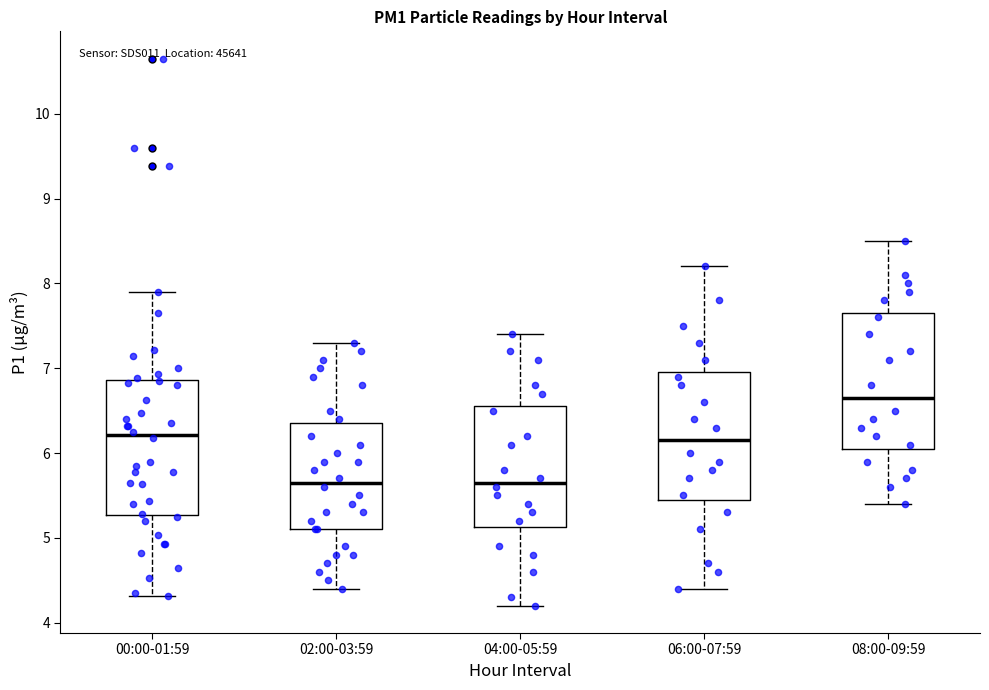

Reading left to right, transcribe this box plot: for each box, give where its median line is, the range the box spans, and where its two whiskers end, as read against the y-axis. The values are not printed on the chart, so give them approximately, as read against the axis.

00:00-01:59: median 6.2, box 5.3 to 6.9, whiskers 4.3 to 7.9
02:00-03:59: median 5.7, box 5.1 to 6.4, whiskers 4.4 to 7.3
04:00-05:59: median 5.7, box 5.1 to 6.6, whiskers 4.2 to 7.4
06:00-07:59: median 6.2, box 5.5 to 7.0, whiskers 4.4 to 8.2
08:00-09:59: median 6.7, box 6.1 to 7.7, whiskers 5.4 to 8.5